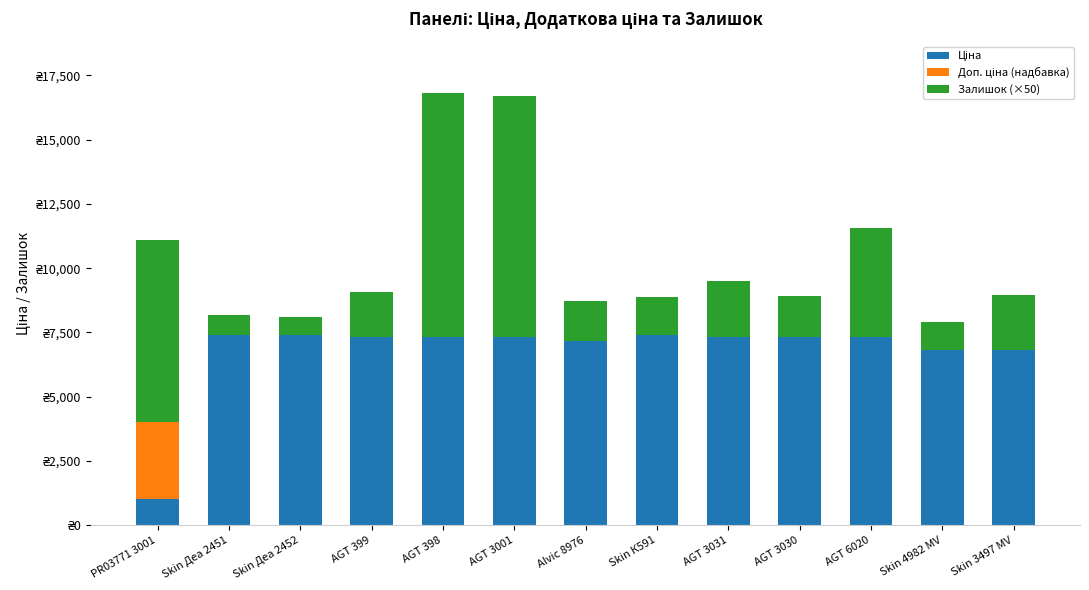

What is the label of the 12th bar from the left?

Skin 4982 MV